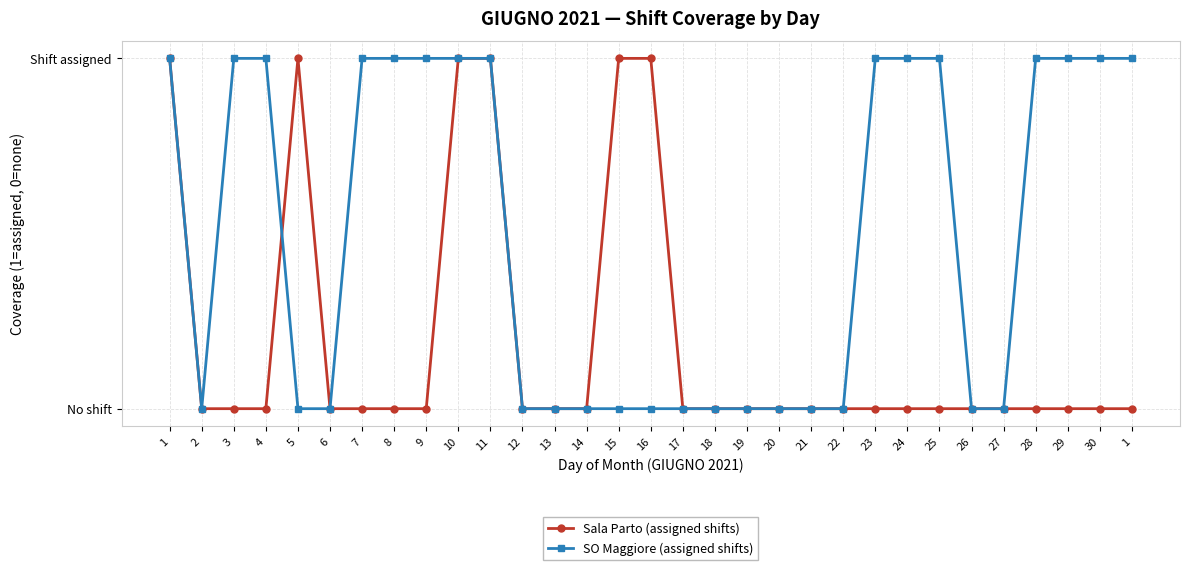

What are all the series names shown in the legend?

Sala Parto (assigned shifts), SO Maggiore (assigned shifts)